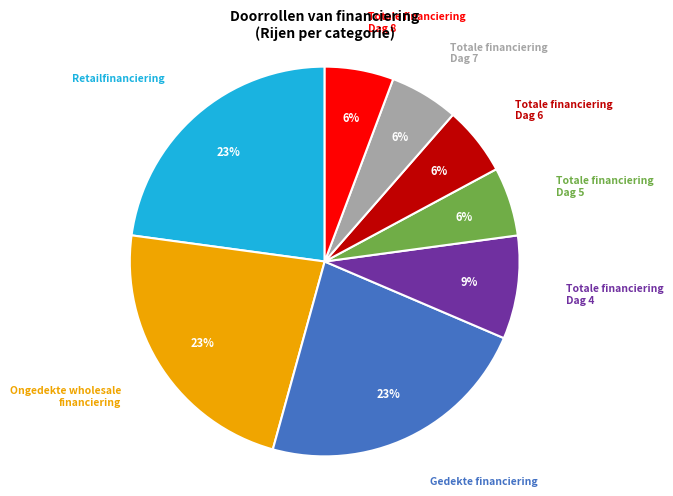

Is there a majority slice in this chart?

No